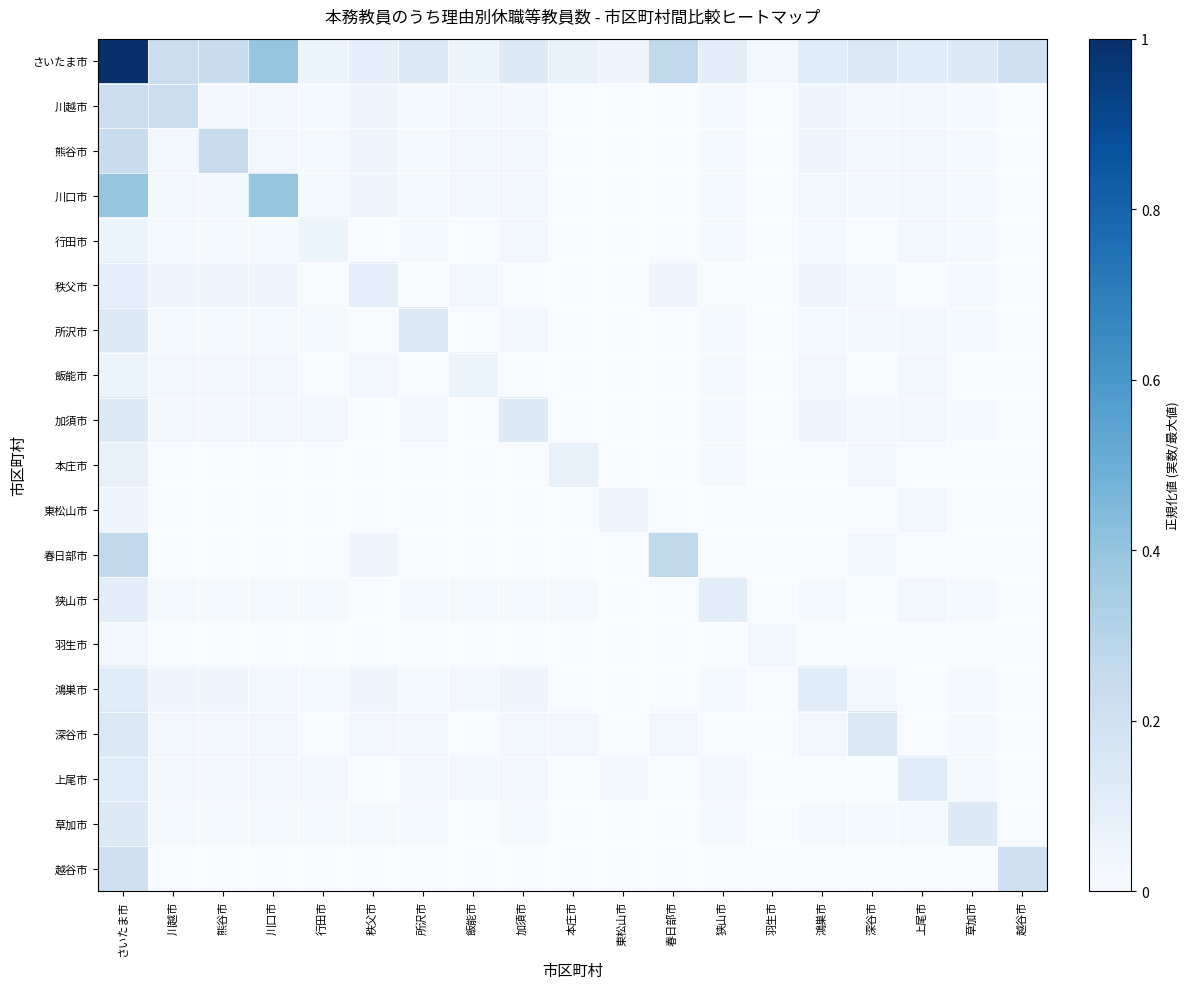

What is the total value across all series at 所沢市?

0.5